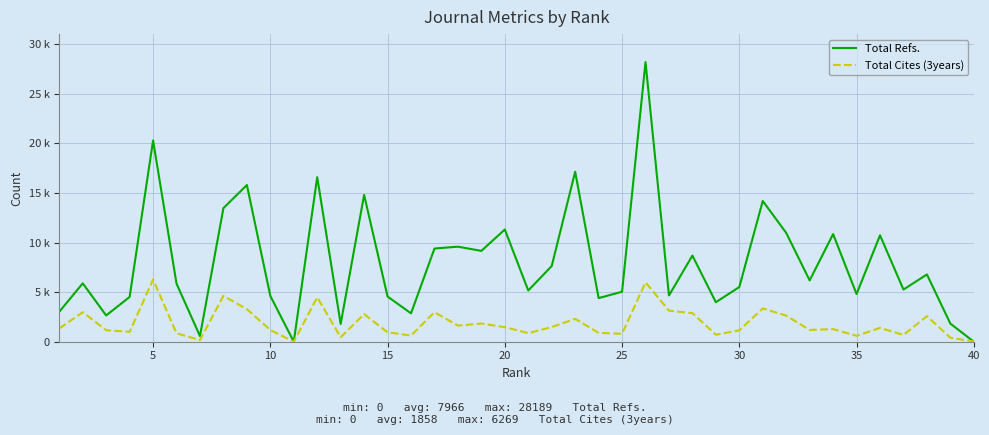

What are all the series names shown in the legend?

Total Refs., Total Cites (3years)